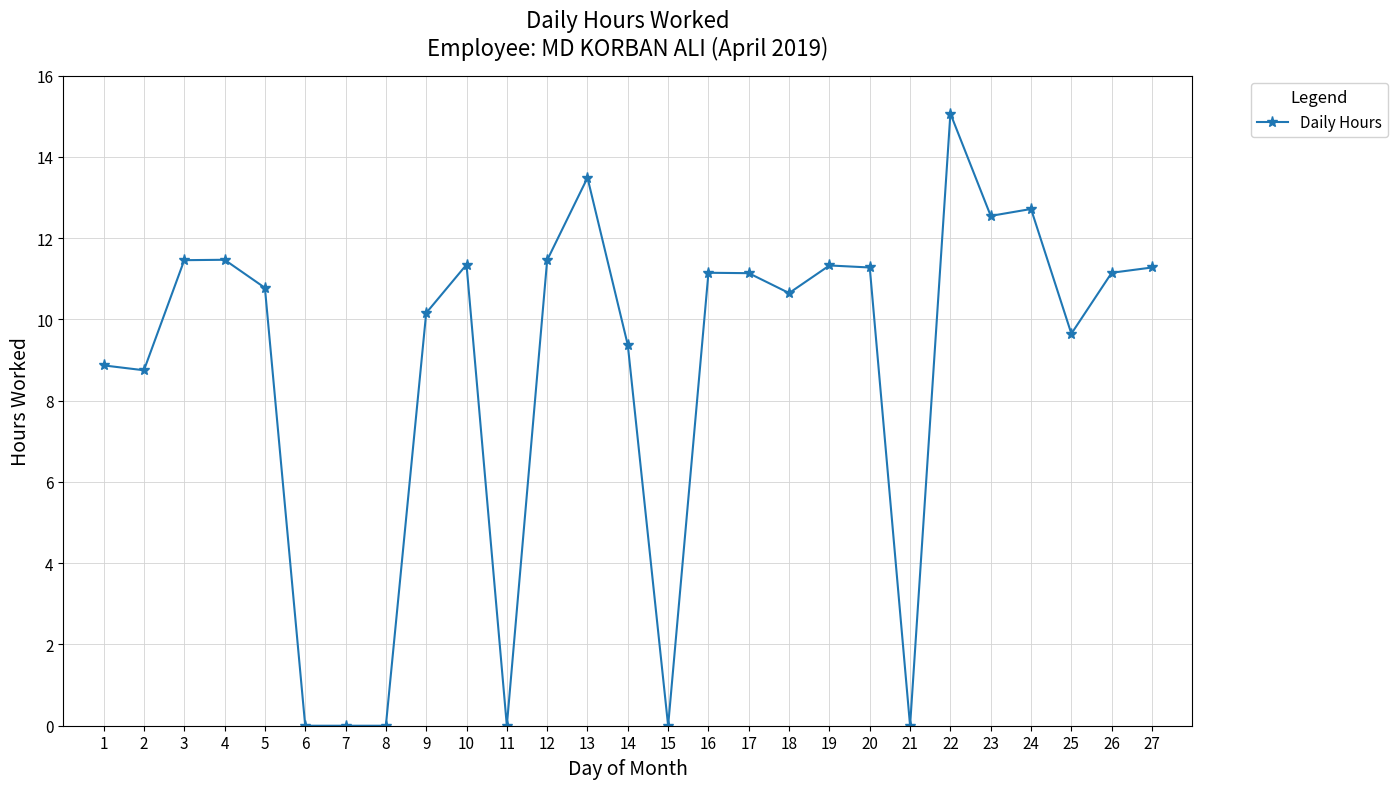

True or false: there are more than 2 points higher than both neighbors.

True